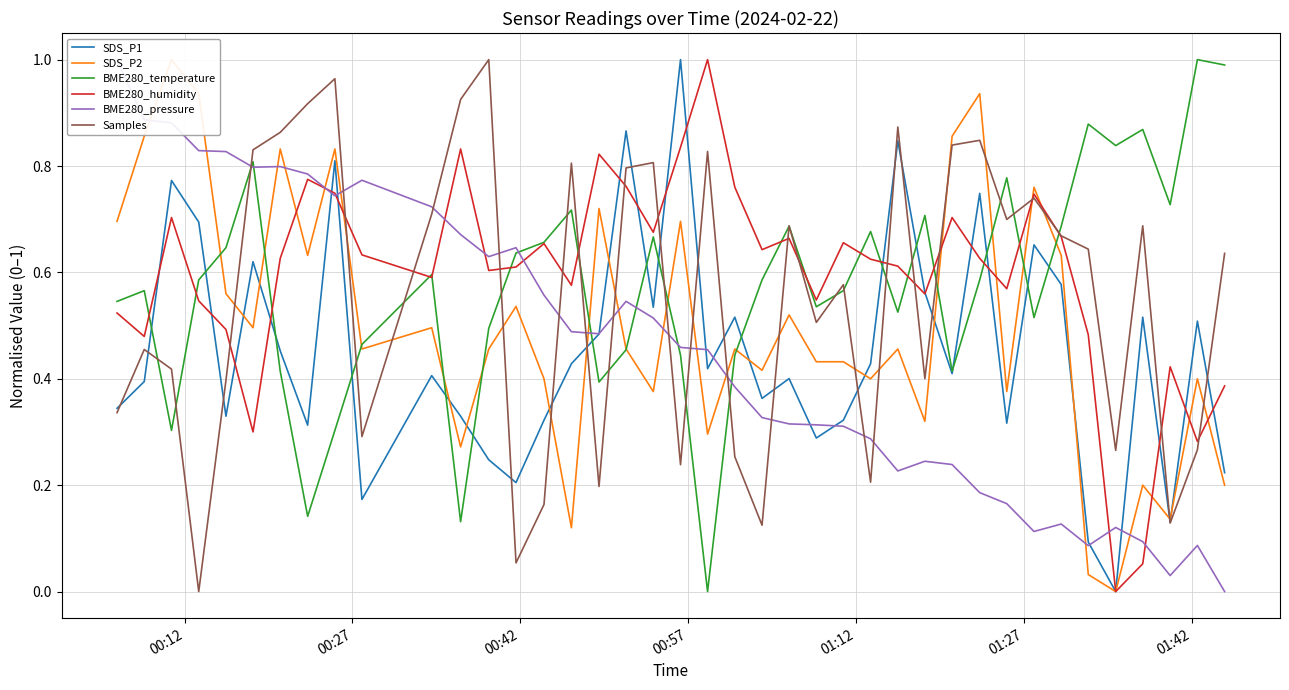

What is the average value of the BME280_temperature series?

0.6